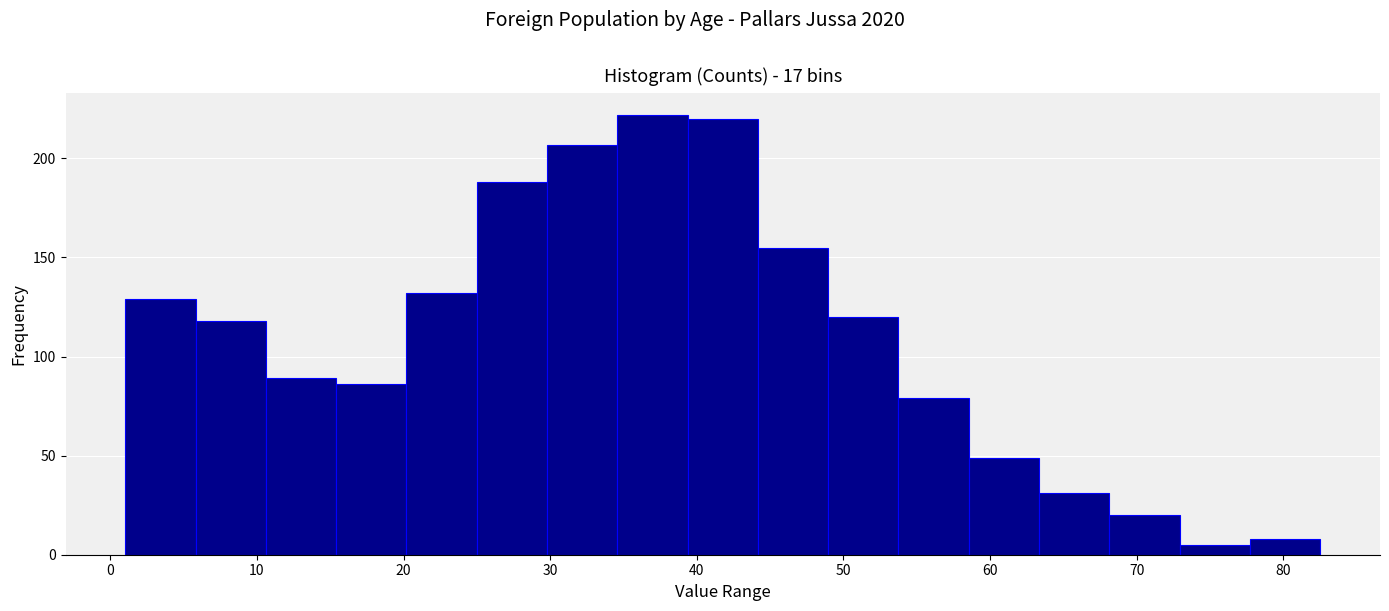

What is the height of the bar covering 20 to 25 on the x-axis? Neither the bar edges nor the heights are printed on the chart, so give them approximately, as read against the axes.

130